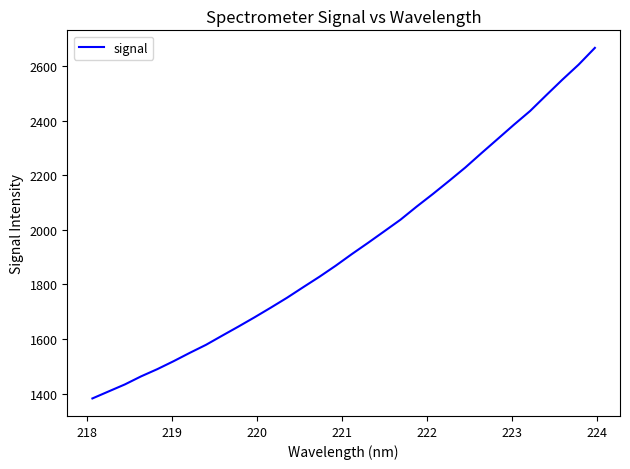

What is the maximum value shown in the chart?

2666.8